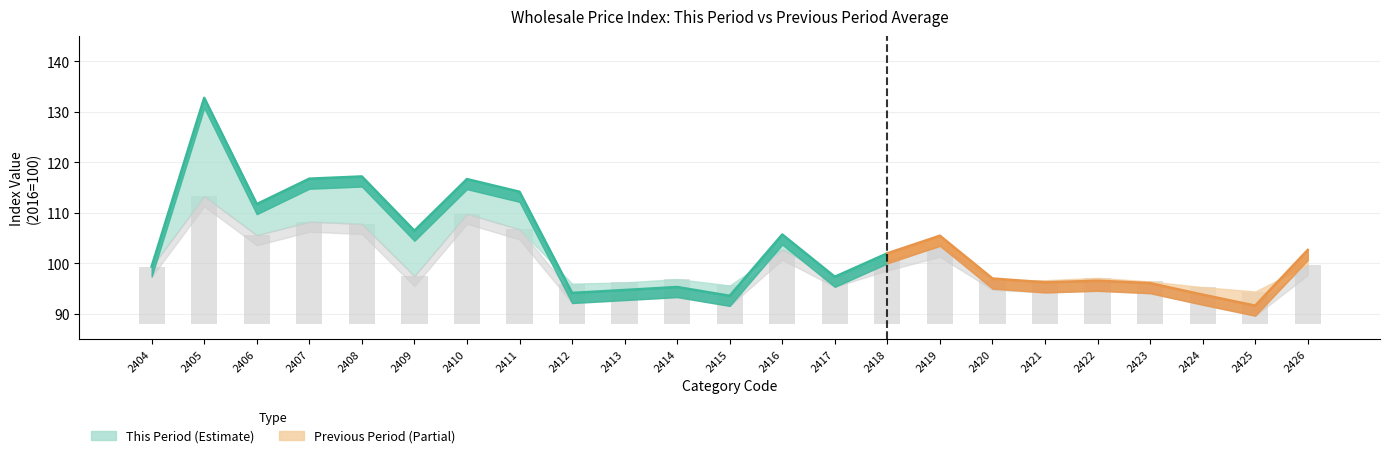

At which category does the chart reach its minimum across all series?

2425